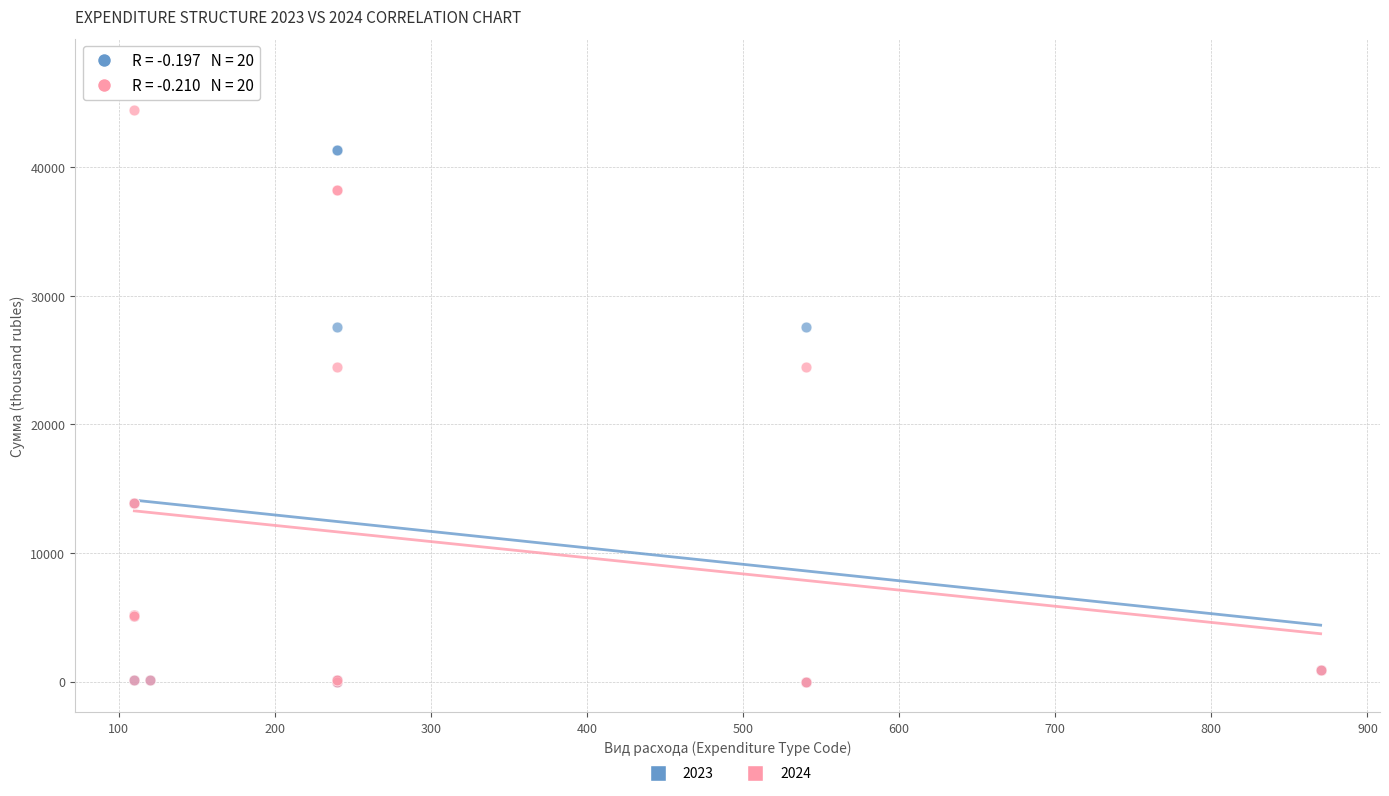

What are all the series names shown in the legend?

2023, 2024